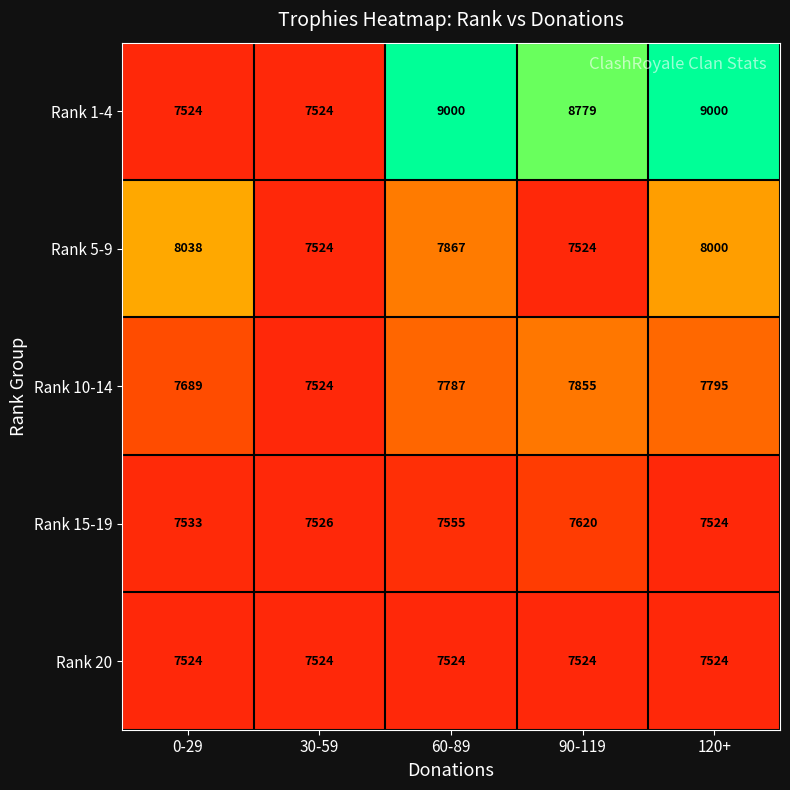

Between 30-59 and 90-119, which series saw the biggest shift?

Rank 1-4